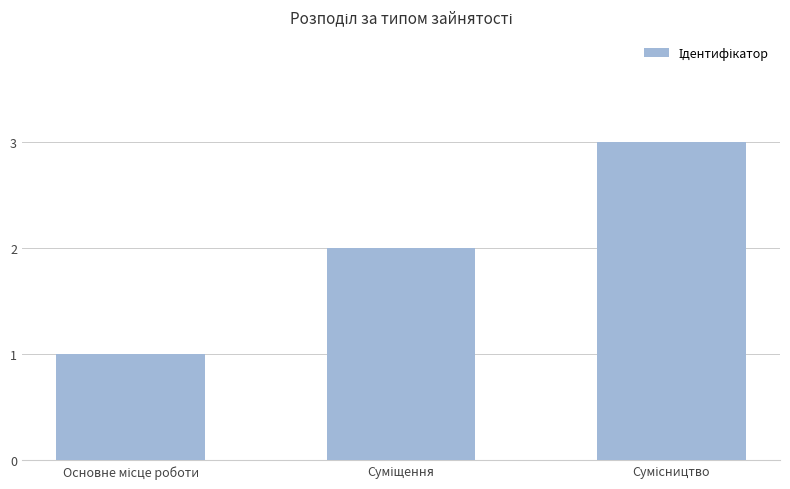

What is the maximum value shown in the chart?

3